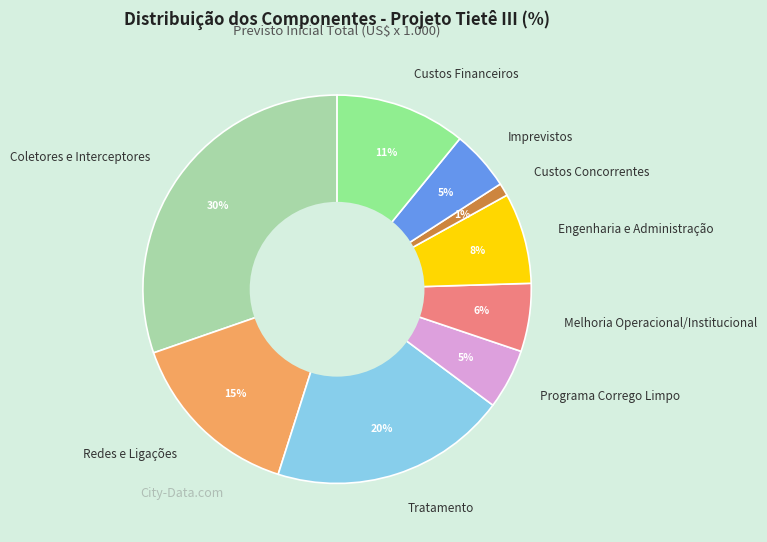

Between Coletores e Interceptores and Programa Corrego Limpo, which is larger?

Coletores e Interceptores